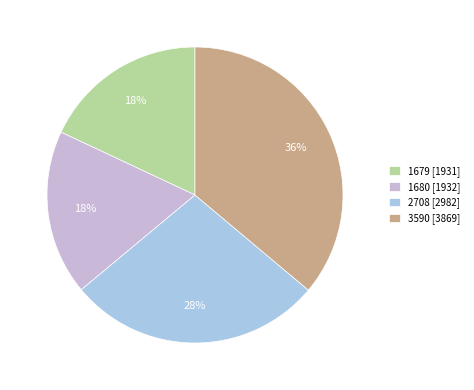

The 3590 slice represents 36% of the pie. True or false?

True